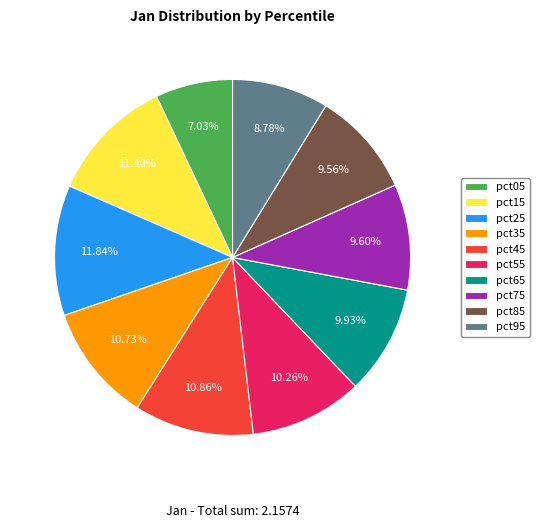

Combined, do pct35 and pct25 account for over 50%?

No